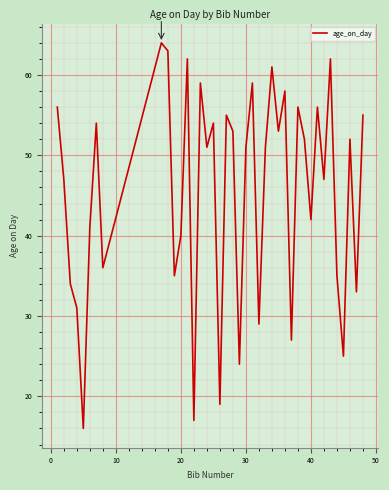

Does the chart display data point markers on the line(s)?

No